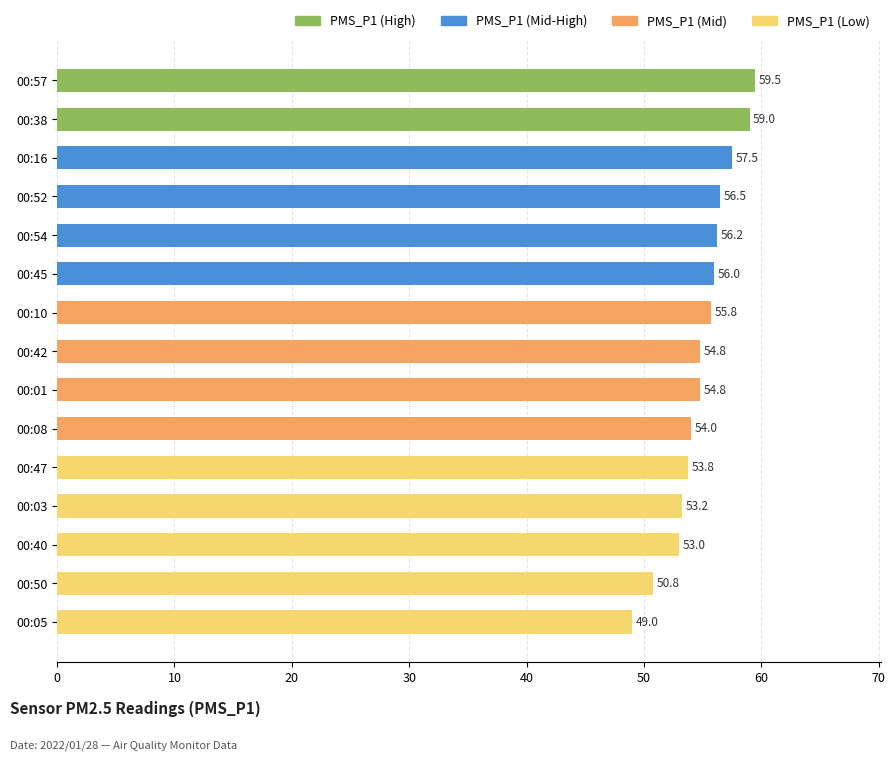

What is the change in value from 00:38 to 00:08?

-5.0